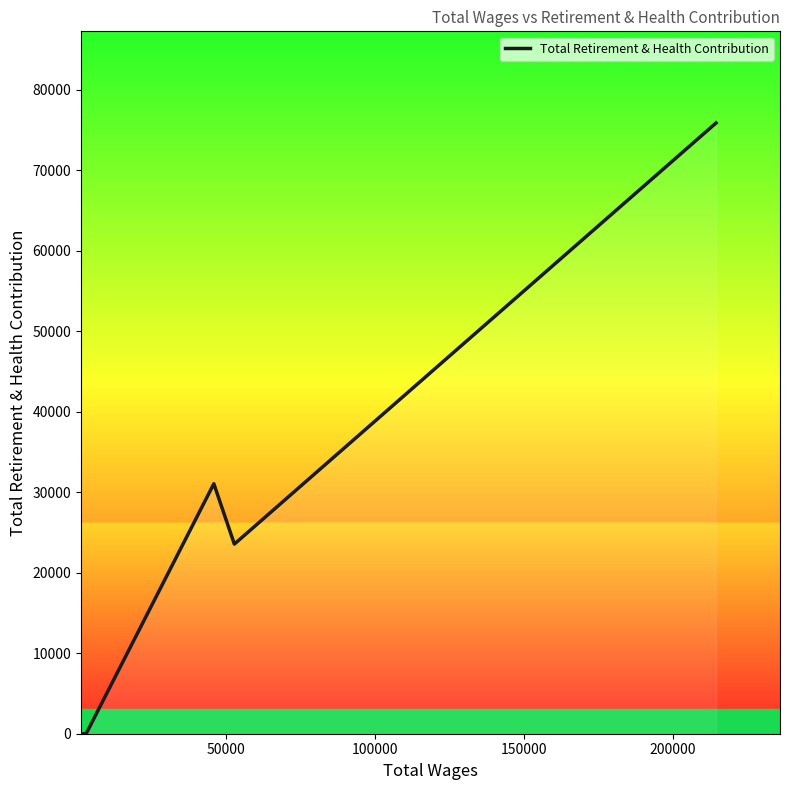

What is the difference between the second highest and second lowest values?

31058